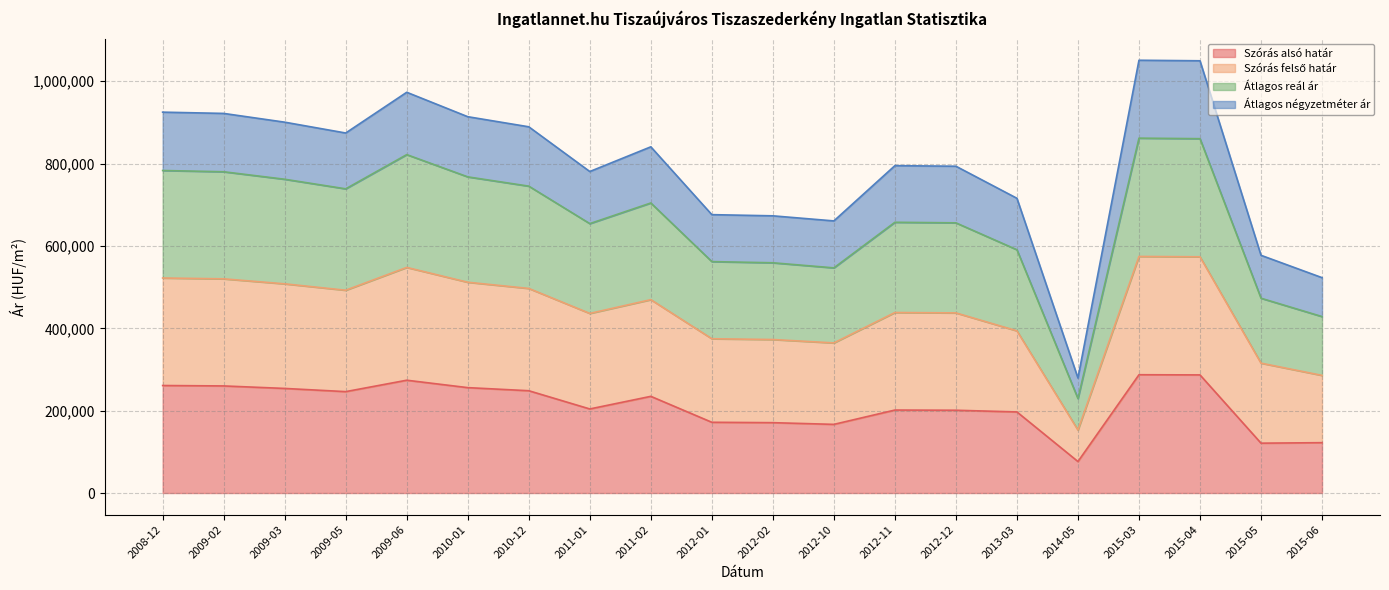

Does the chart have visible grid lines?

Yes